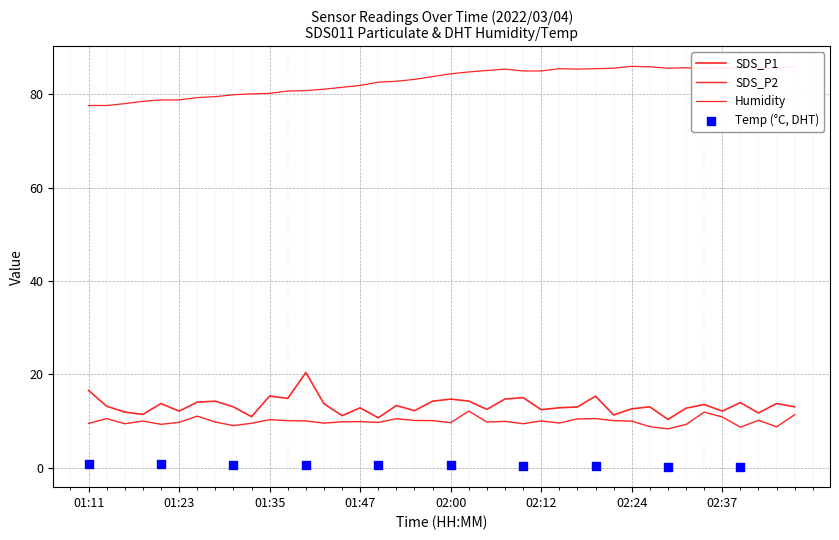

Which series has the largest total across all categories?

Humidity